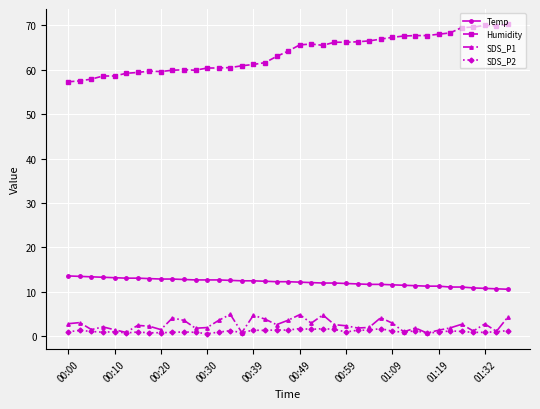

True or false: SDS_P1 and Humidity cross at least once.

False